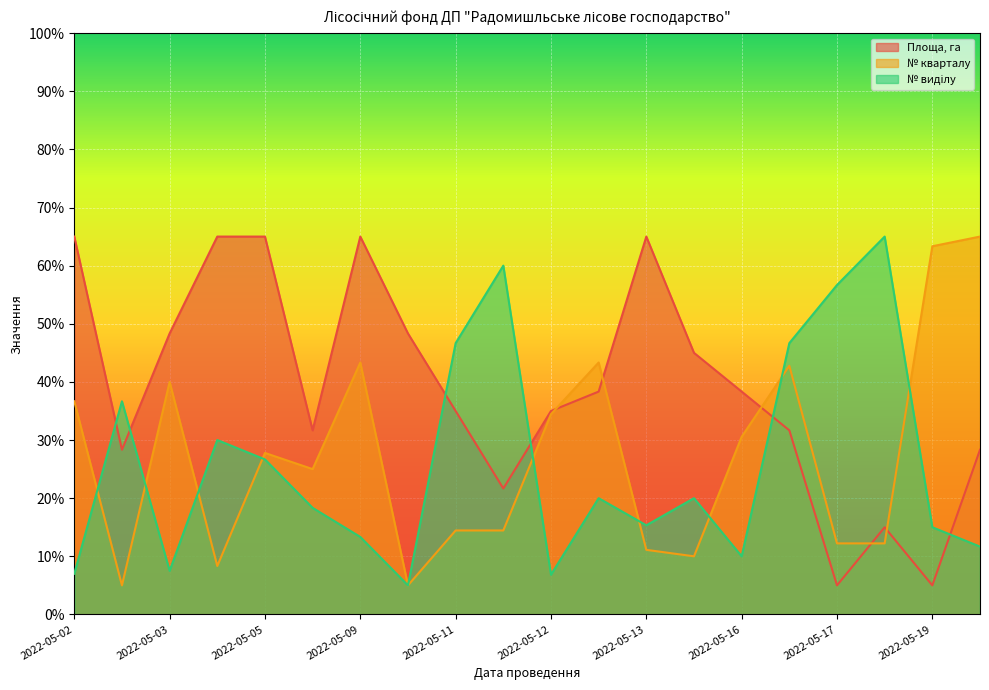

Which series has the largest total across all categories?

Площа, га